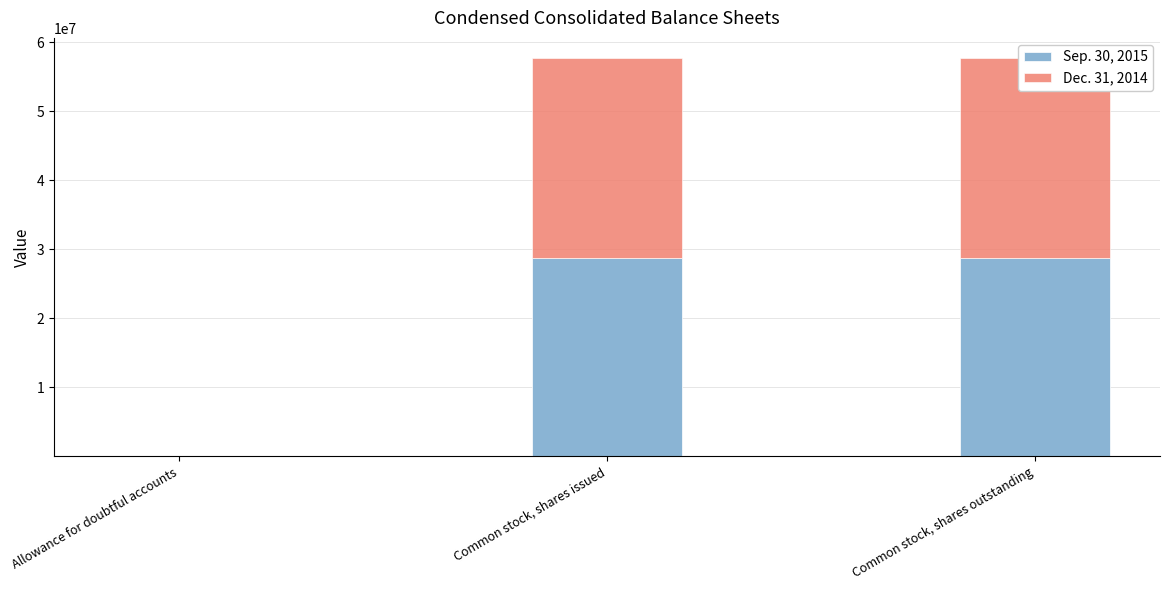

What position from the left is Allowance for doubtful accounts?

1